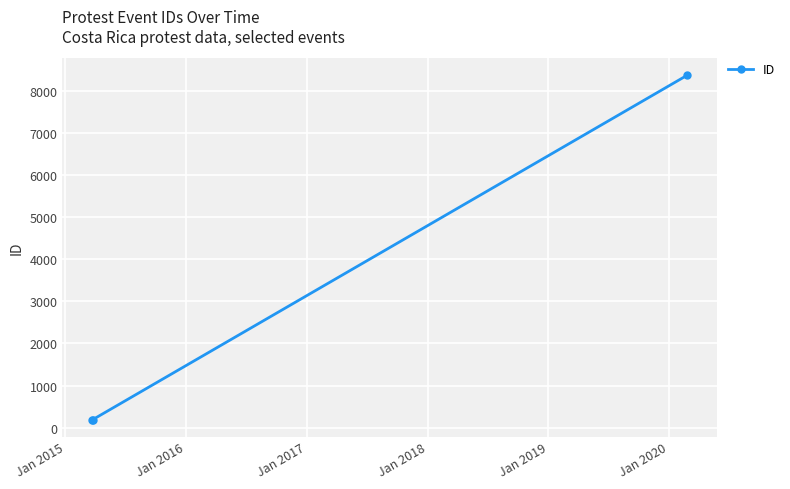

What is the value of the 1st point from the left?

193